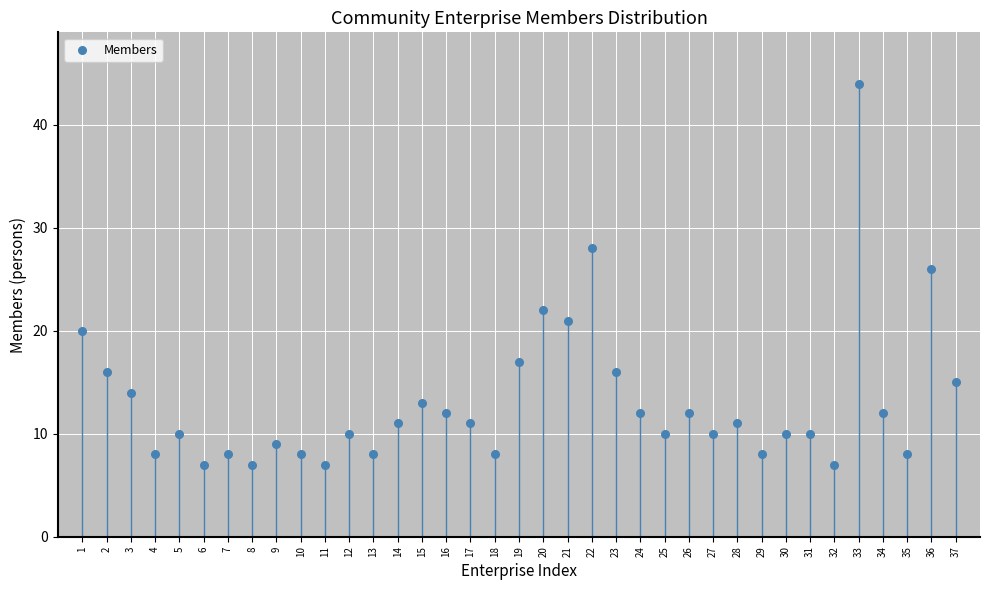

What Y value in the scatter plot is closest to 25?

26